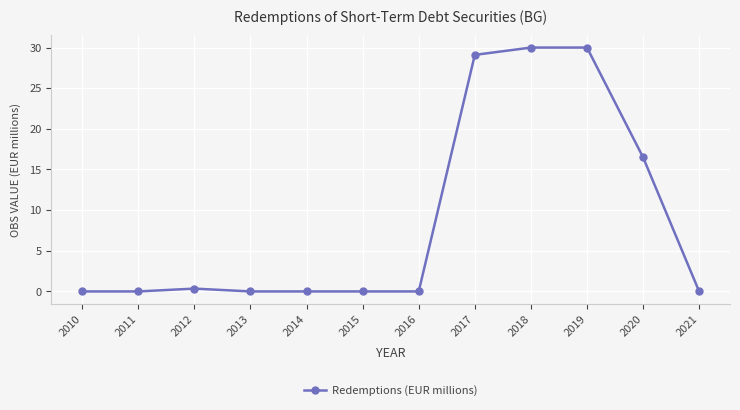

What is the change in value from 2017 to 2020?

-12.6